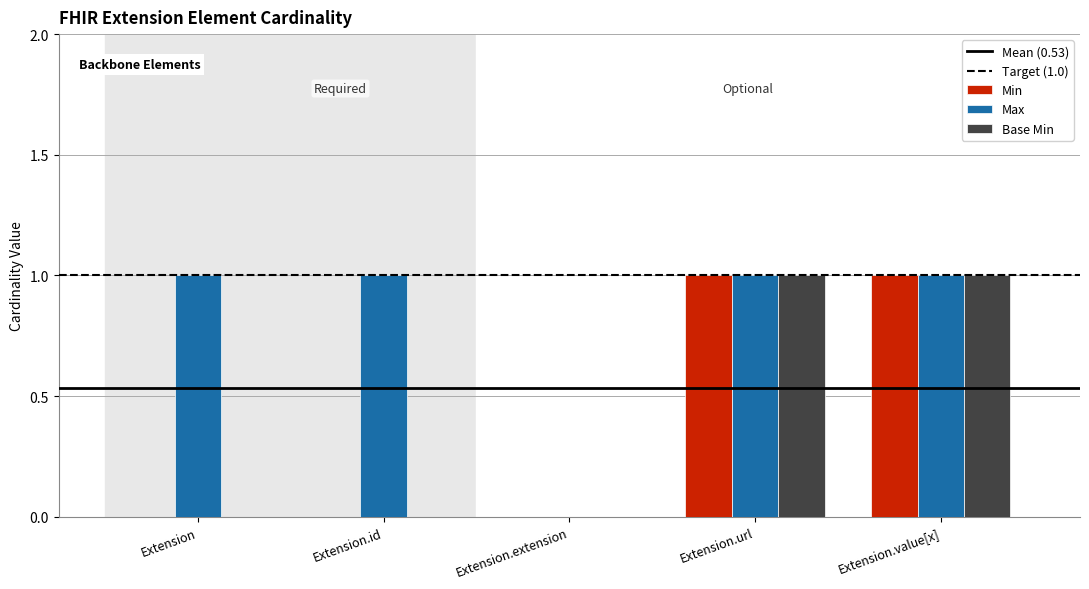

Count the number of data series in this chart.

3